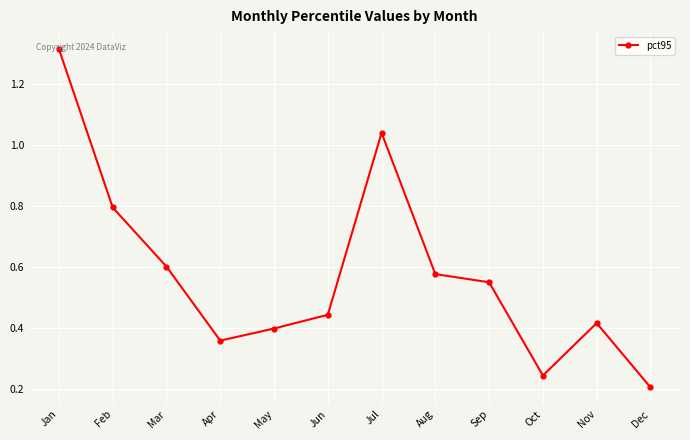

Between Sep and Apr, which is larger?

Sep